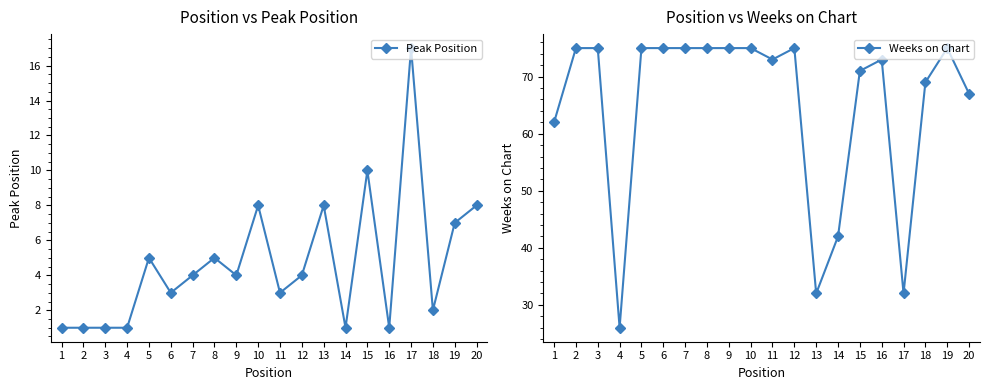

Reading left to right, extract all data points from this chart.

Peak Position: 1=1	2=1	3=1	4=1	5=5	6=3	7=4	8=5	9=4	10=8	11=3	12=4	13=8	14=1	15=10	16=1	17=17	18=2	19=7	20=8
Weeks on Chart: 1=62	2=75	3=75	4=26	5=75	6=75	7=75	8=75	9=75	10=75	11=73	12=75	13=32	14=42	15=71	16=73	17=32	18=69	19=75	20=67